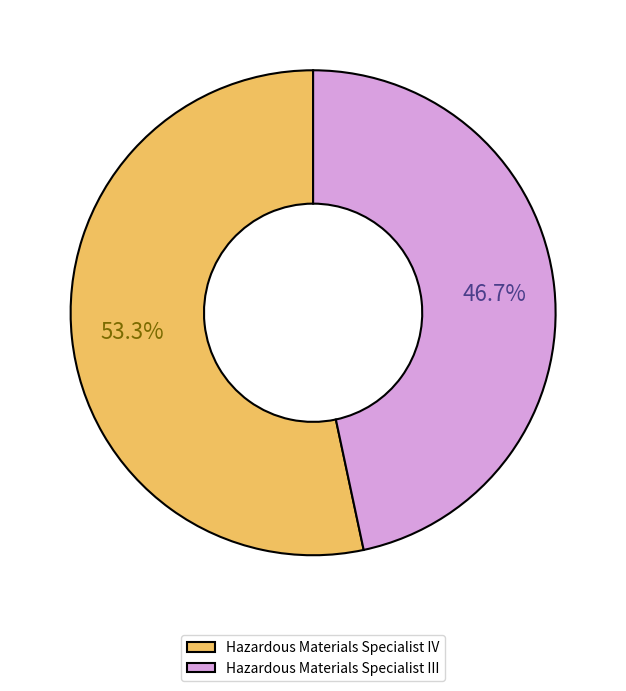

Approximately how many times larger is the value at Hazardous Materials Specialist III compared to Hazardous Materials Specialist IV?

0.9